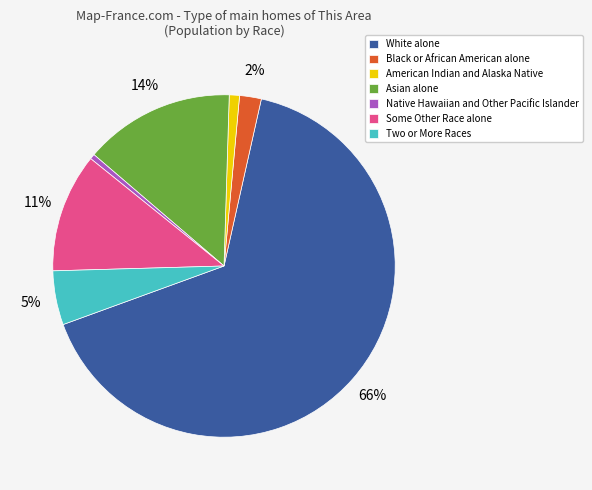

What is the largest slice in the pie chart?

White alone